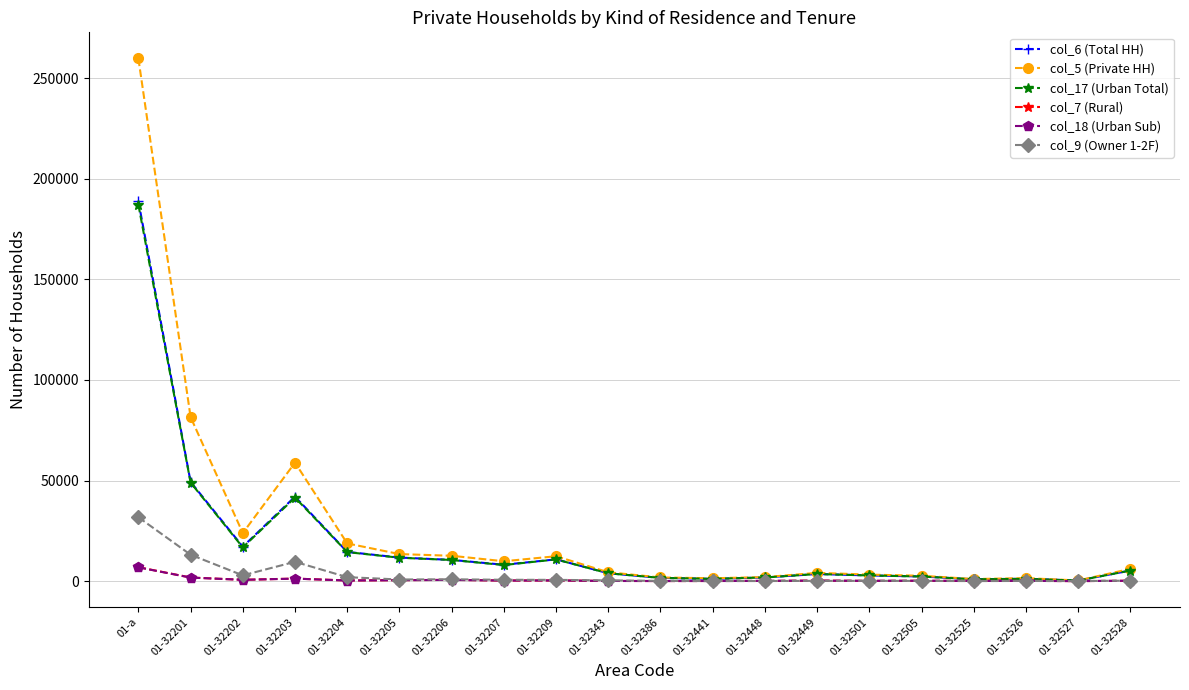

The col_7 (Rural) series shows 2 at 01-32527. True or false?

True